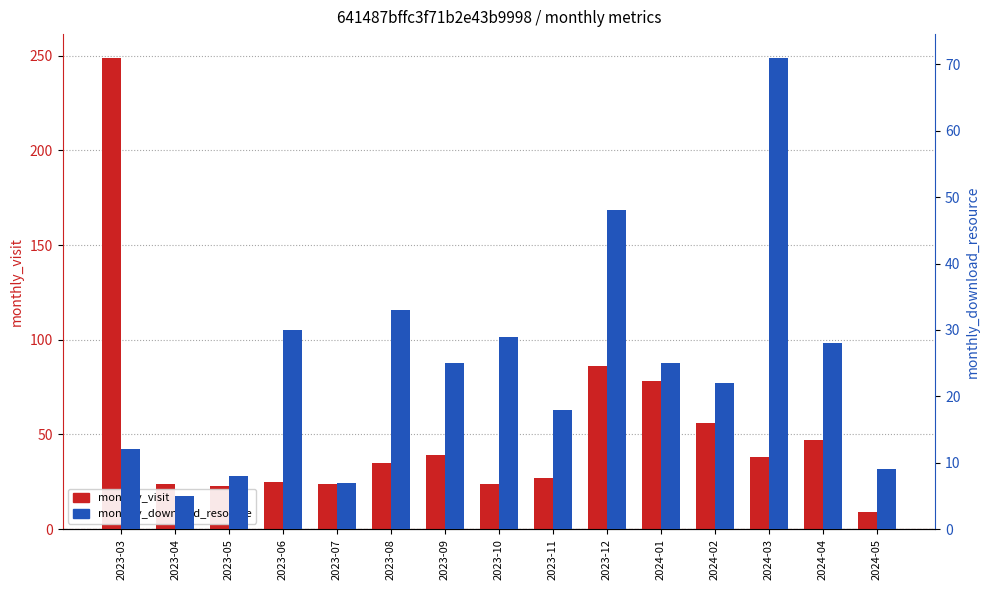

What is the sum of the monthly_visit values at 2023-03 and 2023-10?

273